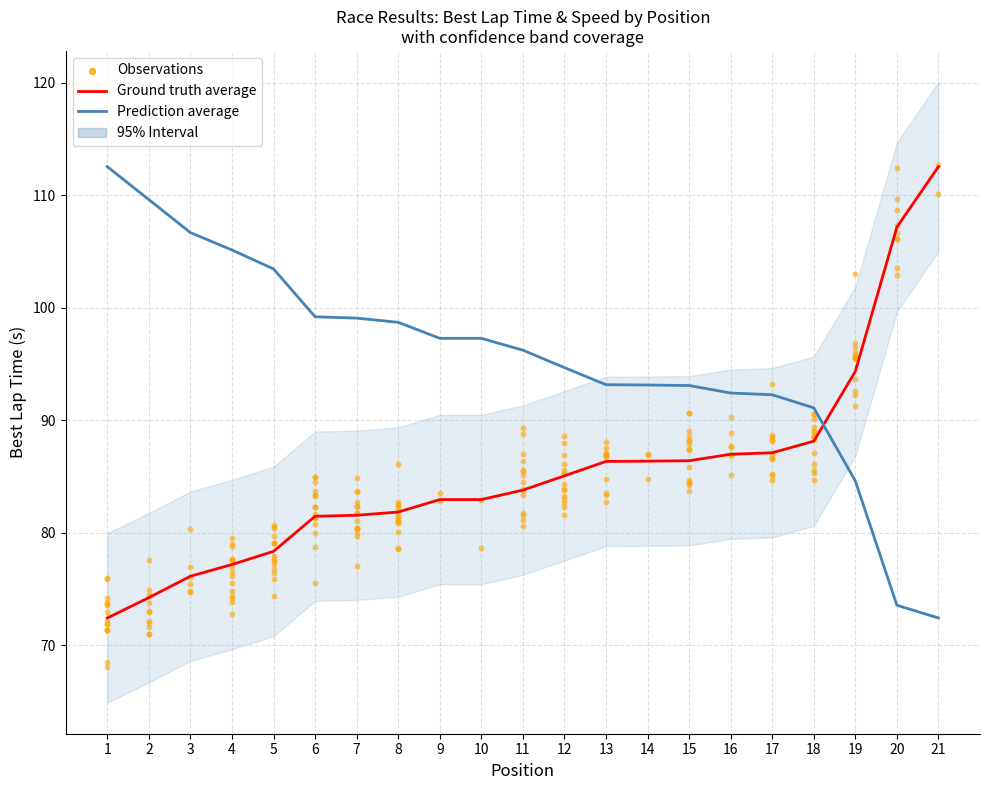

What is the total value across all series at 13?

179.5